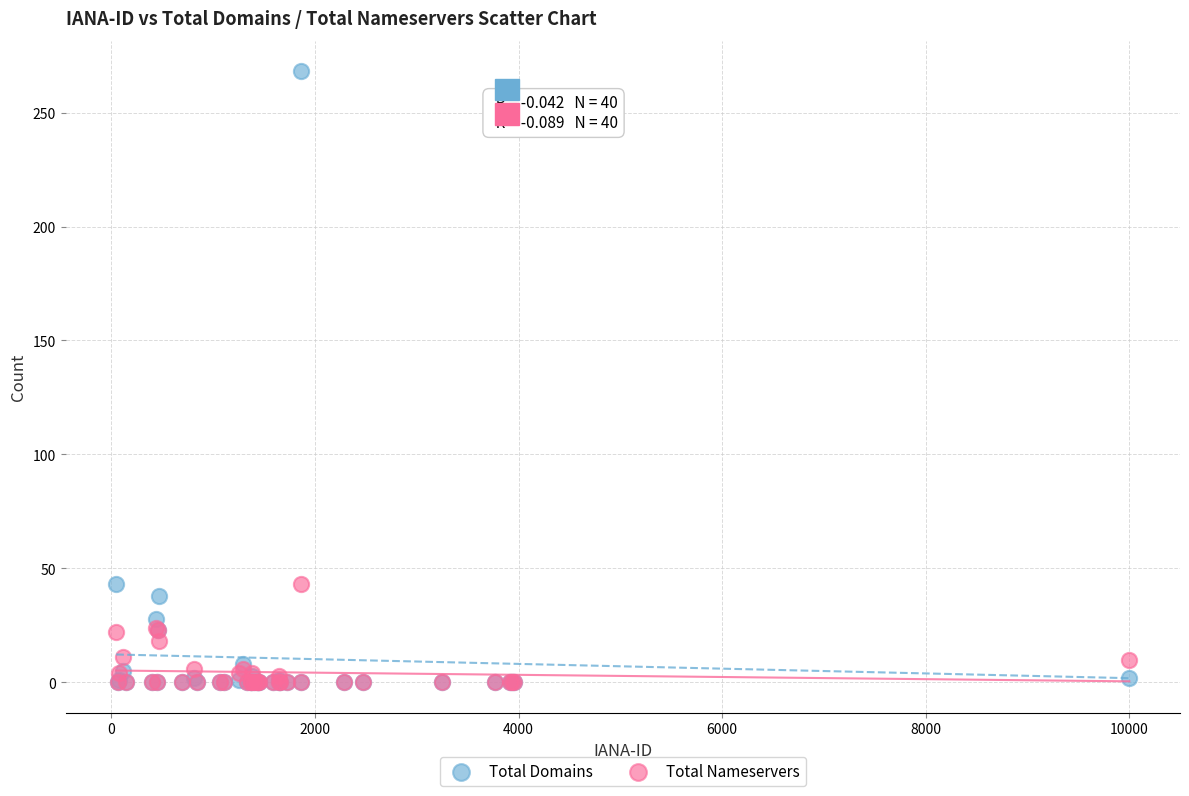

What are all the series names shown in the legend?

Total Domains, Total Nameservers